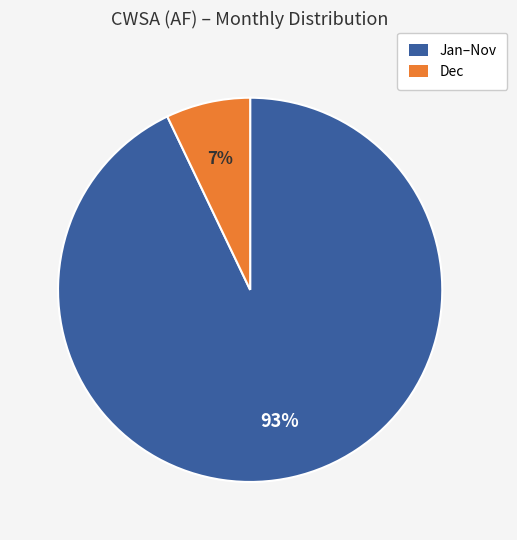

Is there a majority slice in this chart?

Yes